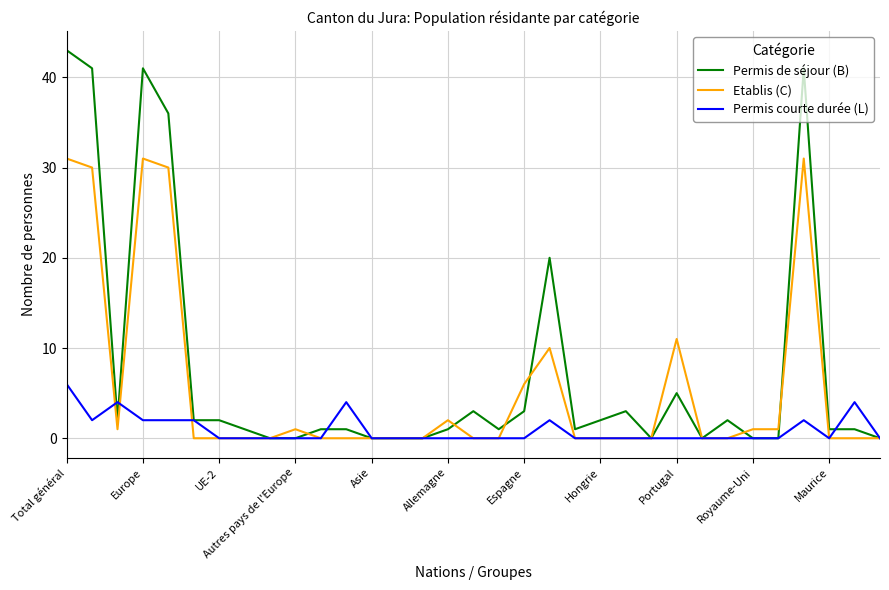

What is the highest value of the Permis courte durée (L) series?

6